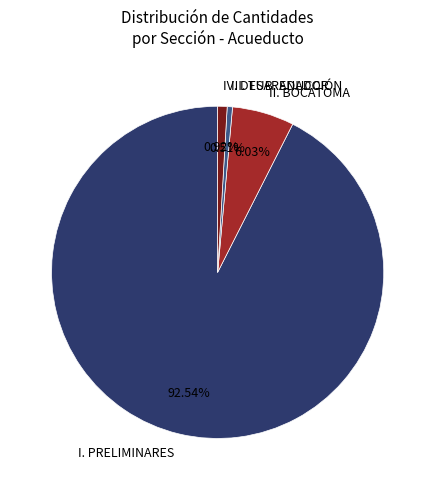

Which has a higher value, III. TUB. ADUCCIÓN or I. PRELIMINARES?

I. PRELIMINARES